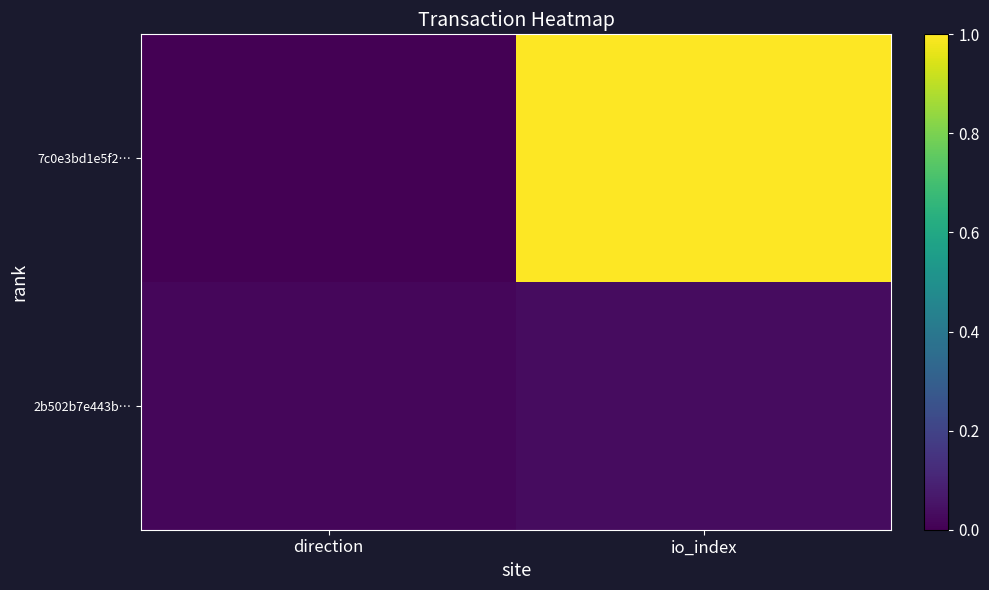

At which category is the sum across all series the highest?

io_index